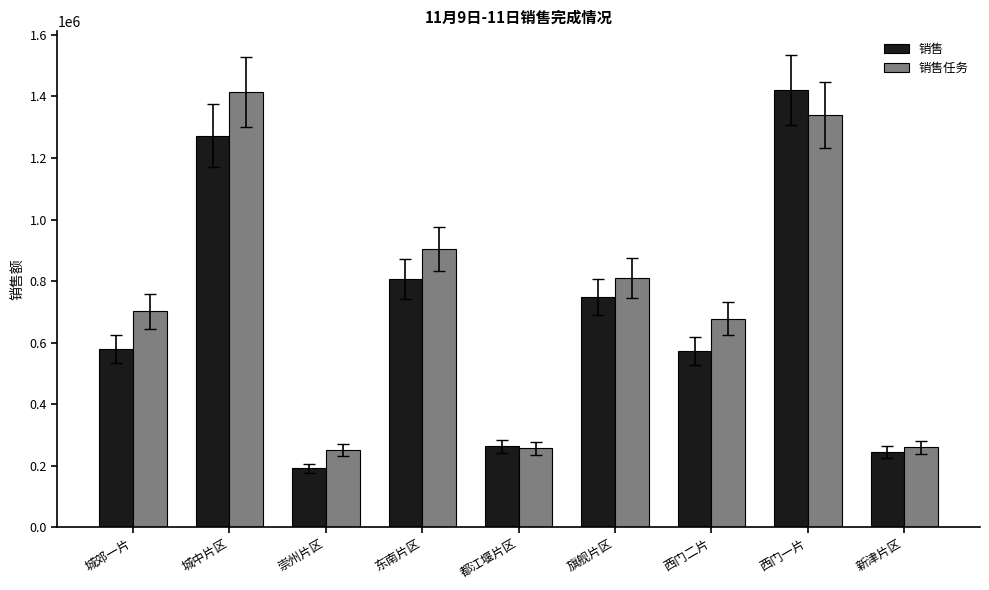

At how many categories does at least one series exceed 629003?

6